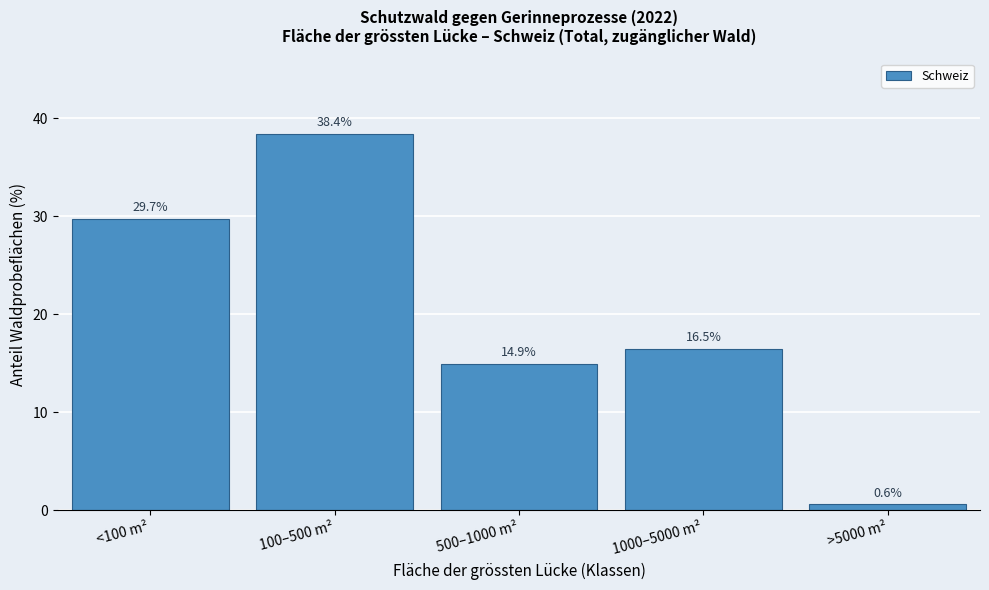

Reading left to right, transcribe all the data shown in this chart.

<100 m²=29.7	100–500 m²=38.4	500–1000 m²=14.9	1000–5000 m²=16.5	>5000 m²=0.6